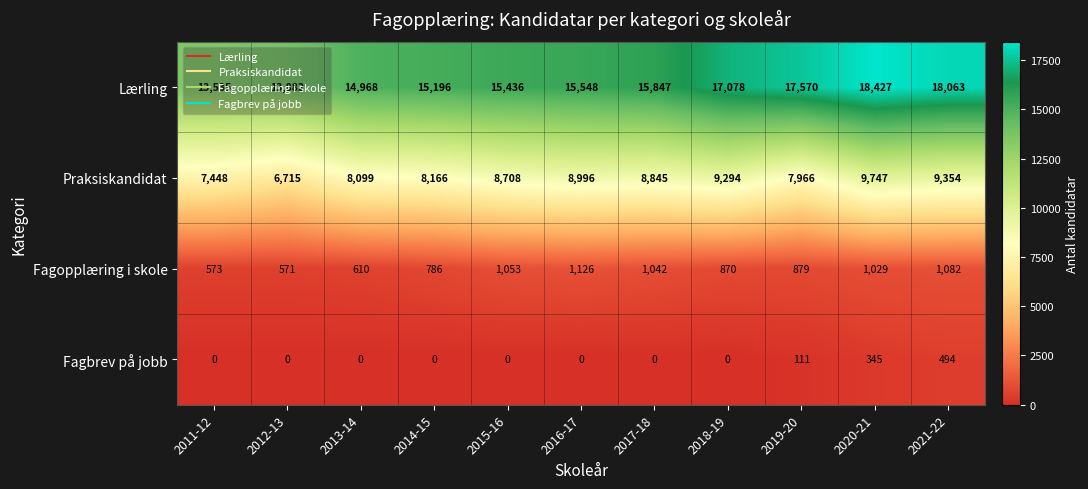

What is the total value across all series at 2011-12?

21556